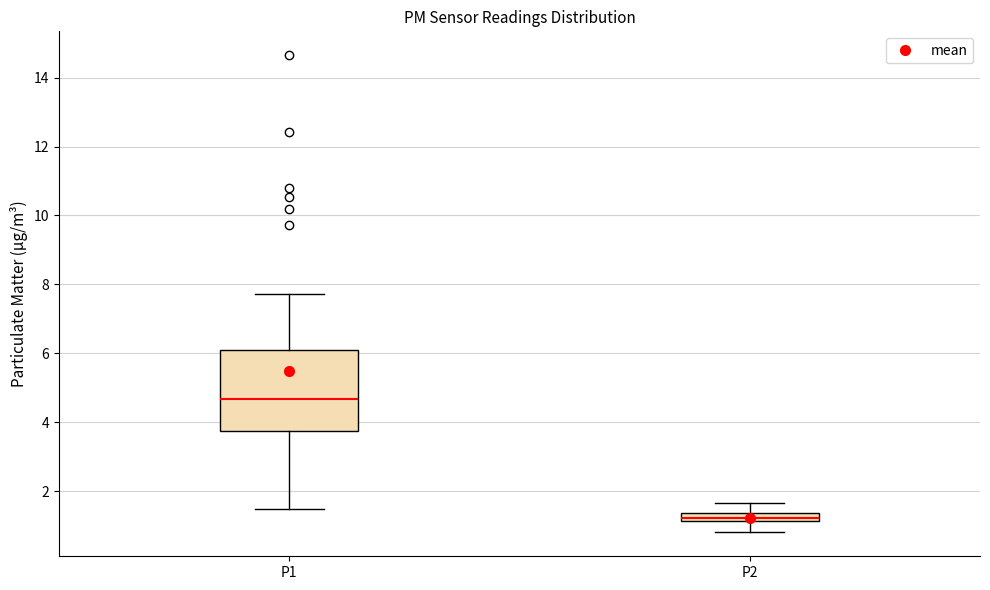

Comparing the boxes themselves (not the whiskers), which one is the tallest?

P1